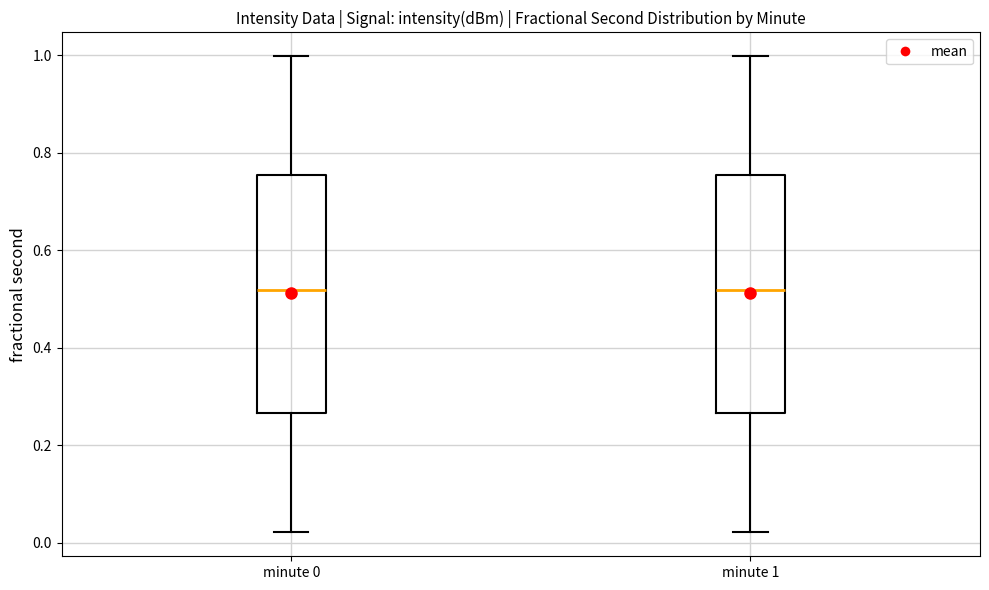

Reading left to right, read every box against the y-axis: the position of its median line, the range the box covers, and the ends of its whiskers. The values are not printed on the chart, so give them approximately, as read against the axis.

minute 0: median 0.52, box 0.26 to 0.76, whiskers 0.02 to 1.00
minute 1: median 0.52, box 0.26 to 0.76, whiskers 0.02 to 1.00